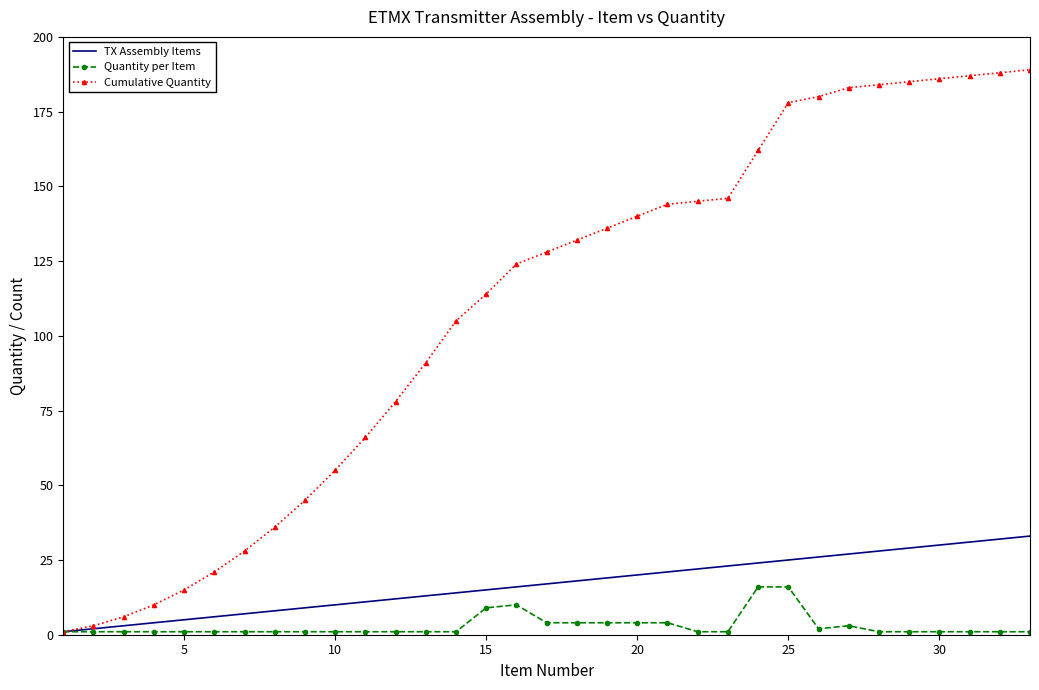

Which series has the widest spread of values?

Cumulative Quantity